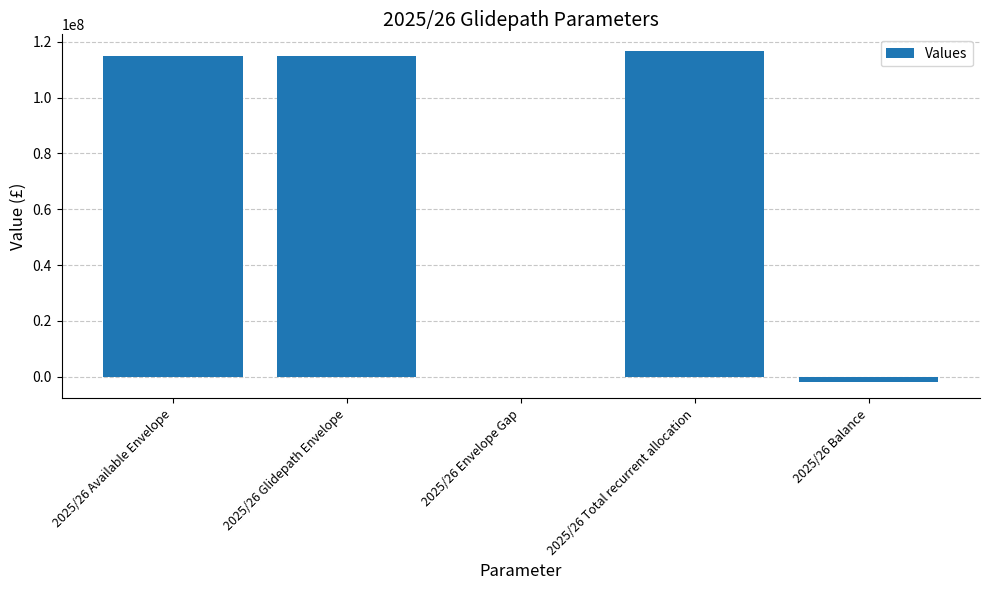

What is the greatest value displayed?

116741038.0